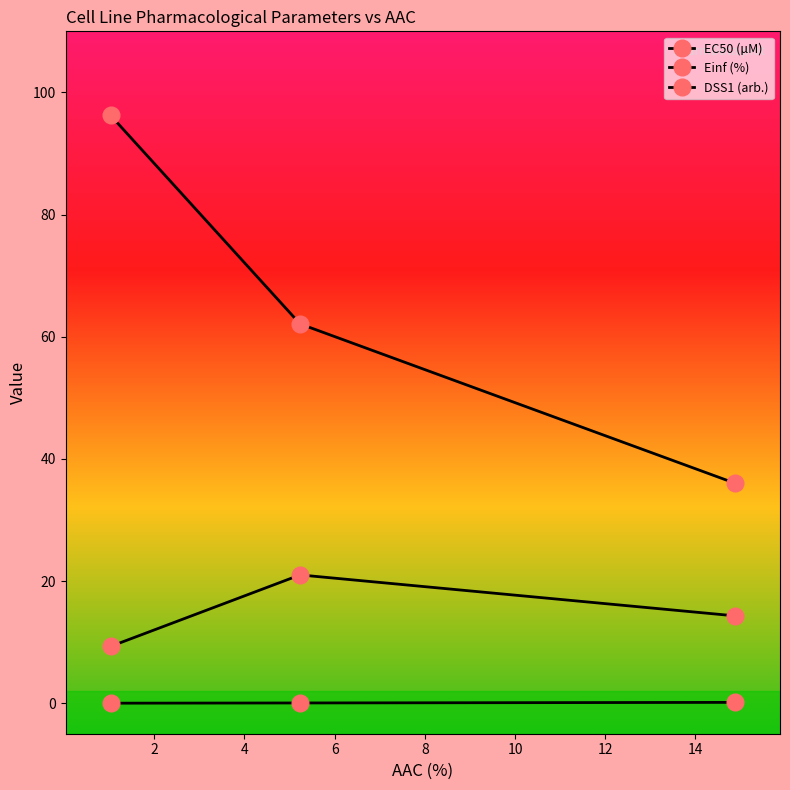

Is this an area chart (filled region under the line)?

No